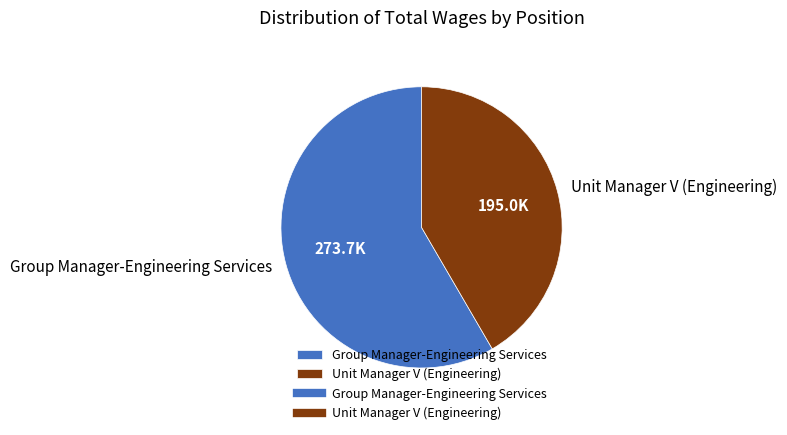

Between Group Manager-Engineering Services and Unit Manager V (Engineering), which is larger?

Group Manager-Engineering Services